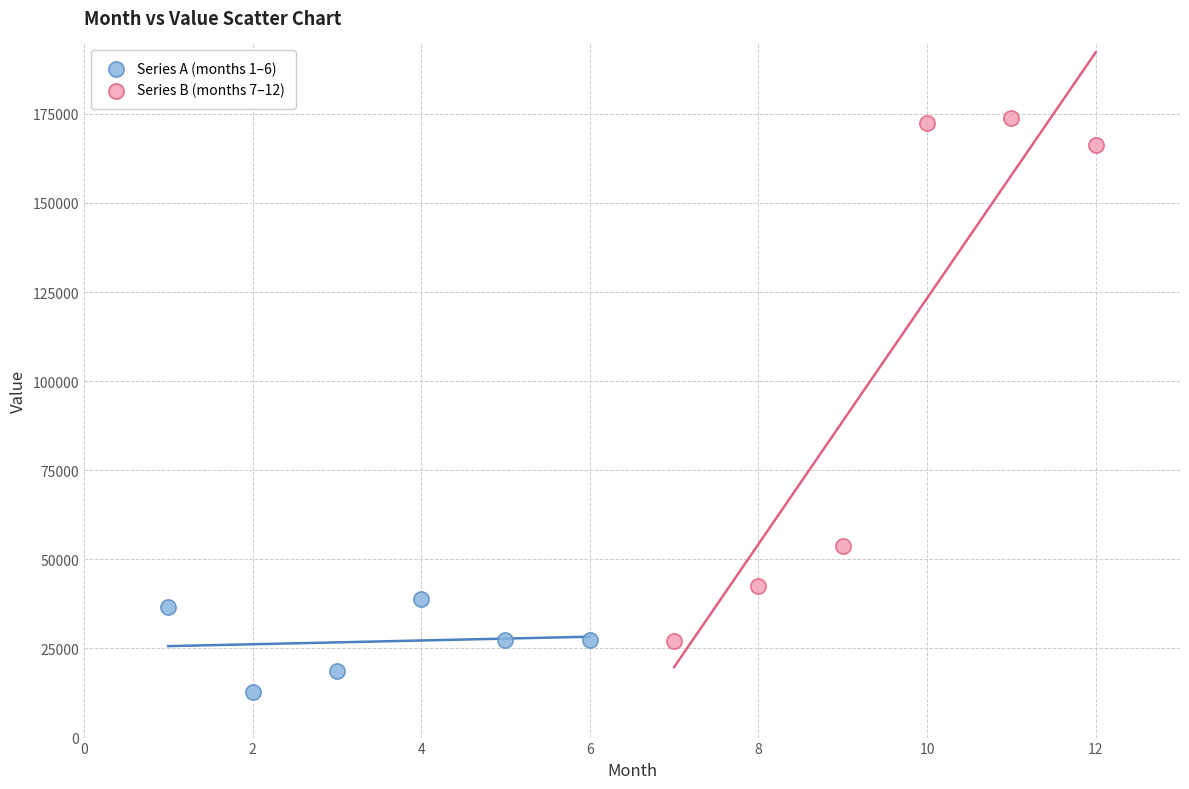

Which series reaches the minimum Y coordinate?

Series A (months 1–6)